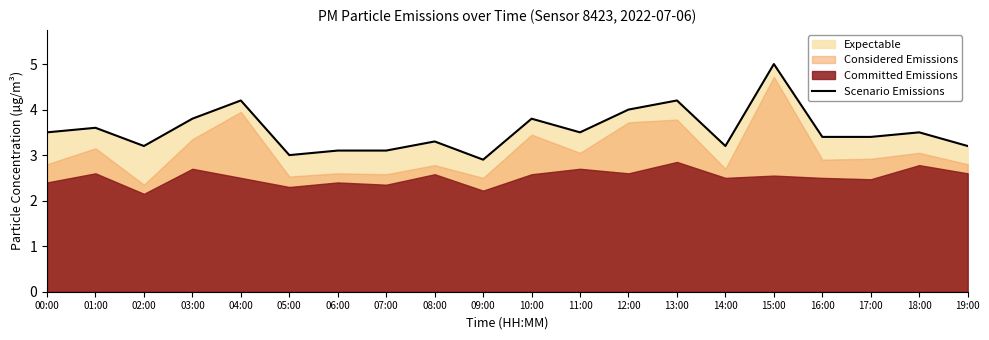

Which has a higher value, 01:00 or 02:00?

01:00